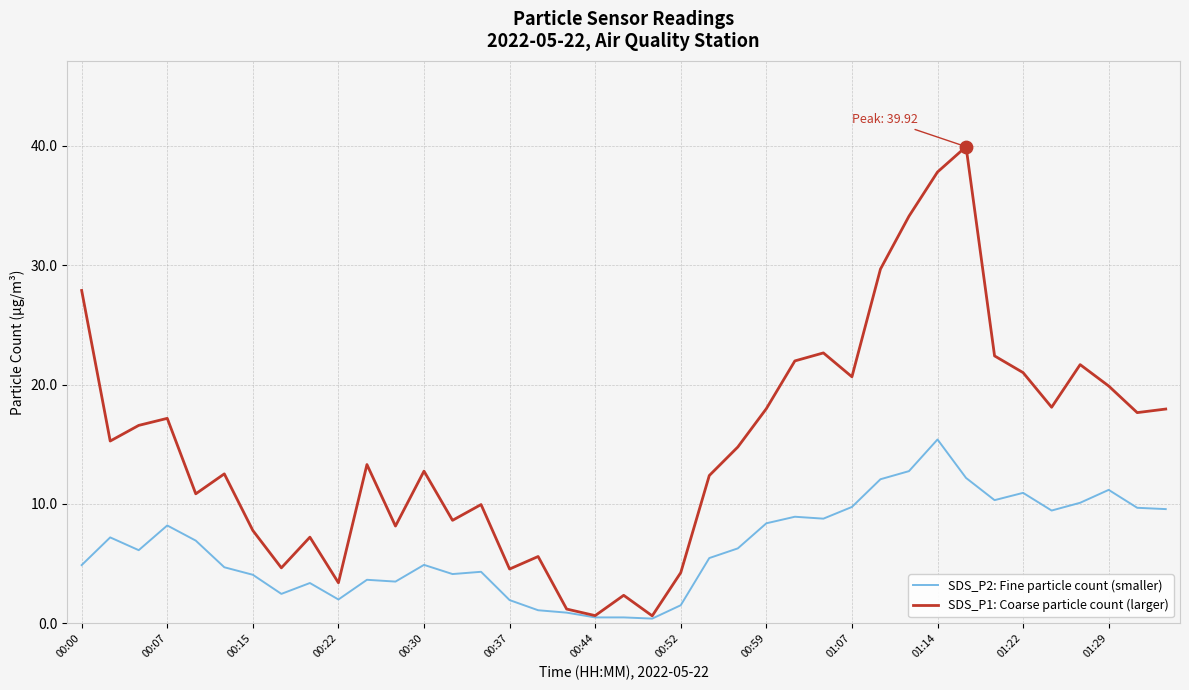

Which series has the largest range (max minus min)?

SDS_P1: Coarse particle count (larger)